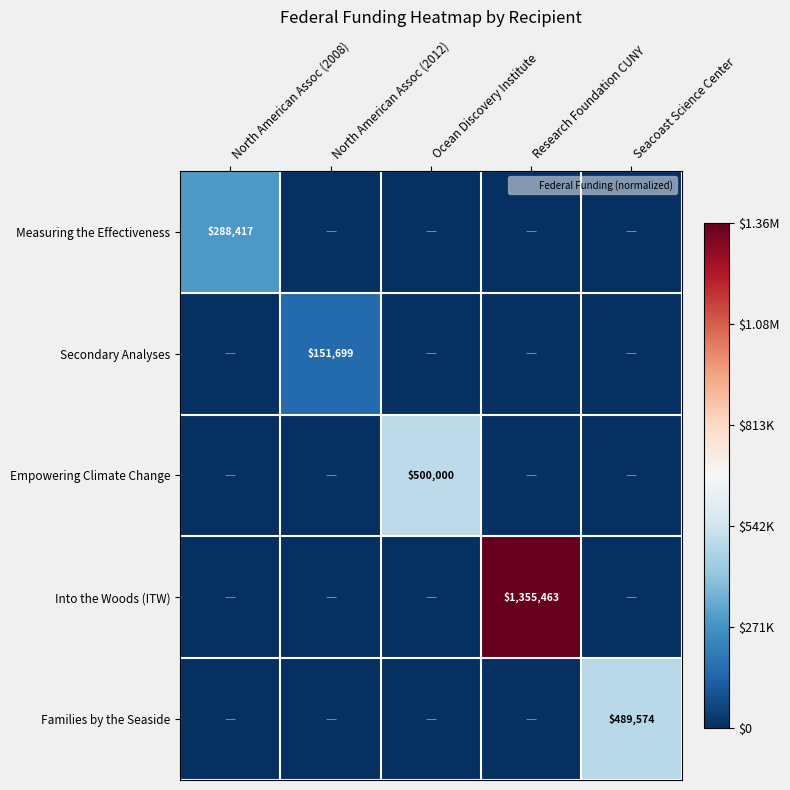

True or false: Measuring the Effectiveness has a value of 0.1 at North American Assoc (2008).

False